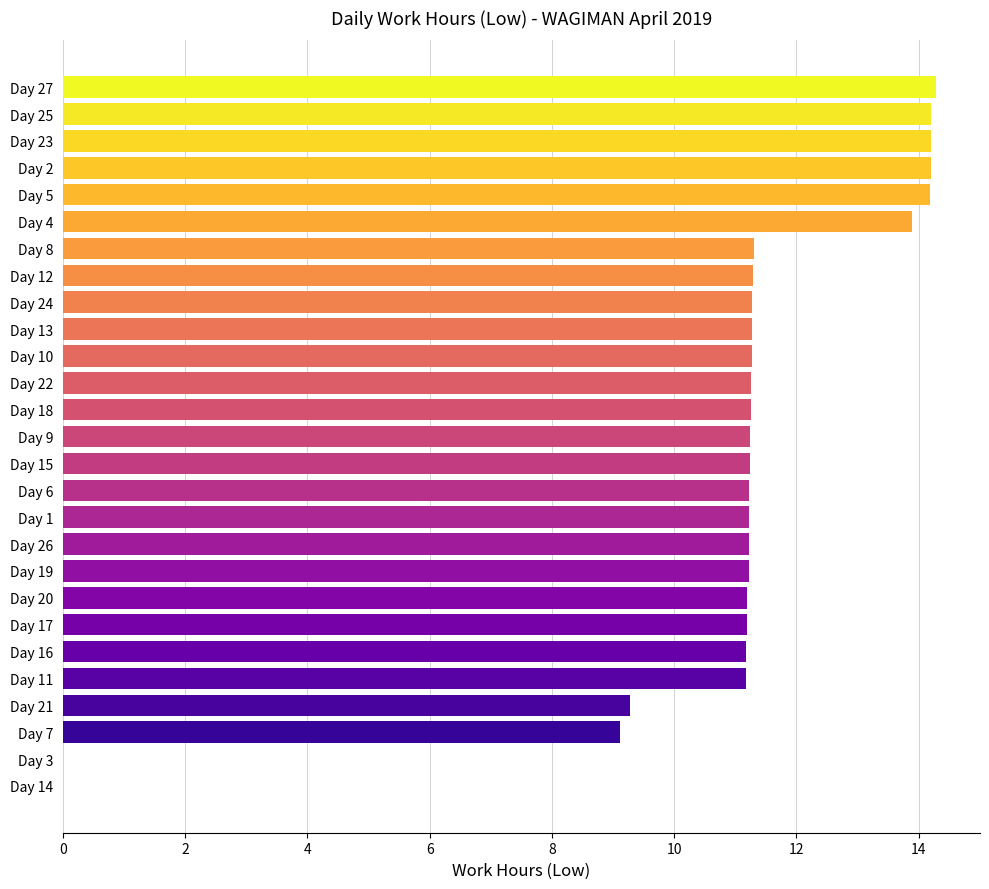

What is the ratio of the value at Day 15 to the value at Day 5?

0.8